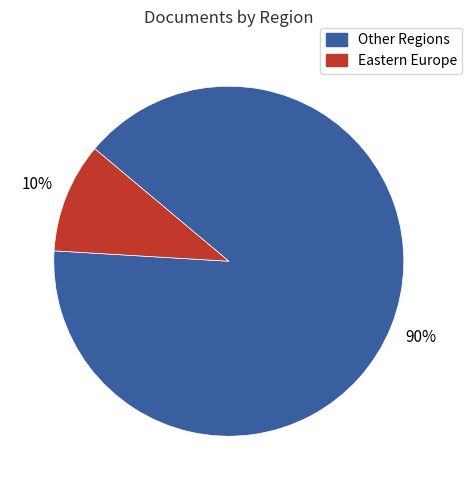

Does any single category account for the majority?

Yes